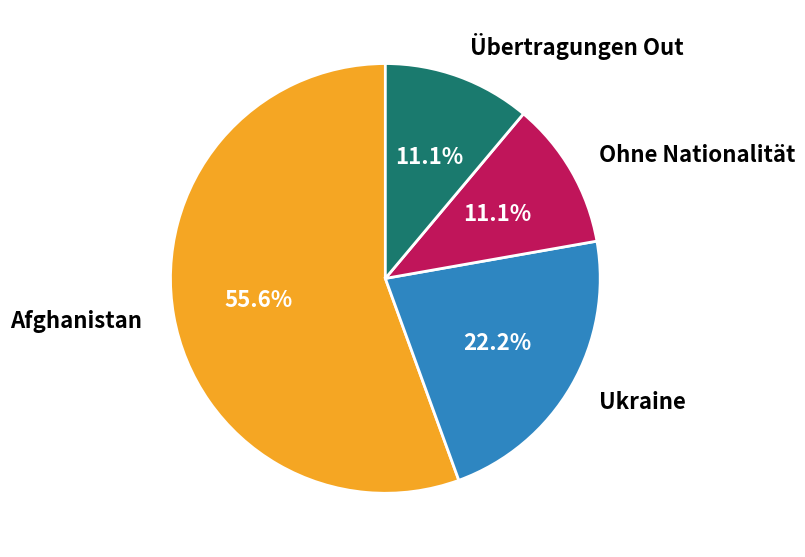

To the nearest percent, what percentage of the pie is Ukraine?

22%